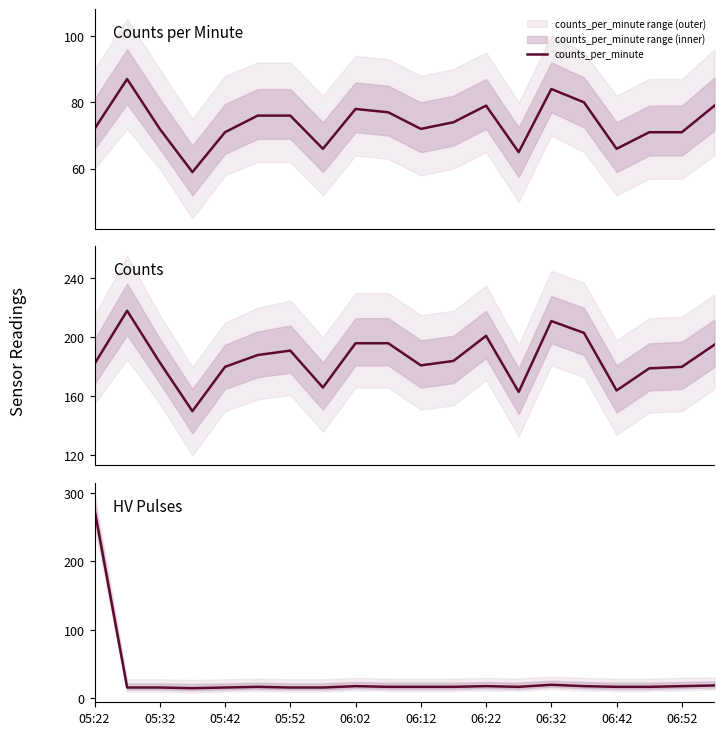

How many lines are shown in the chart?

3